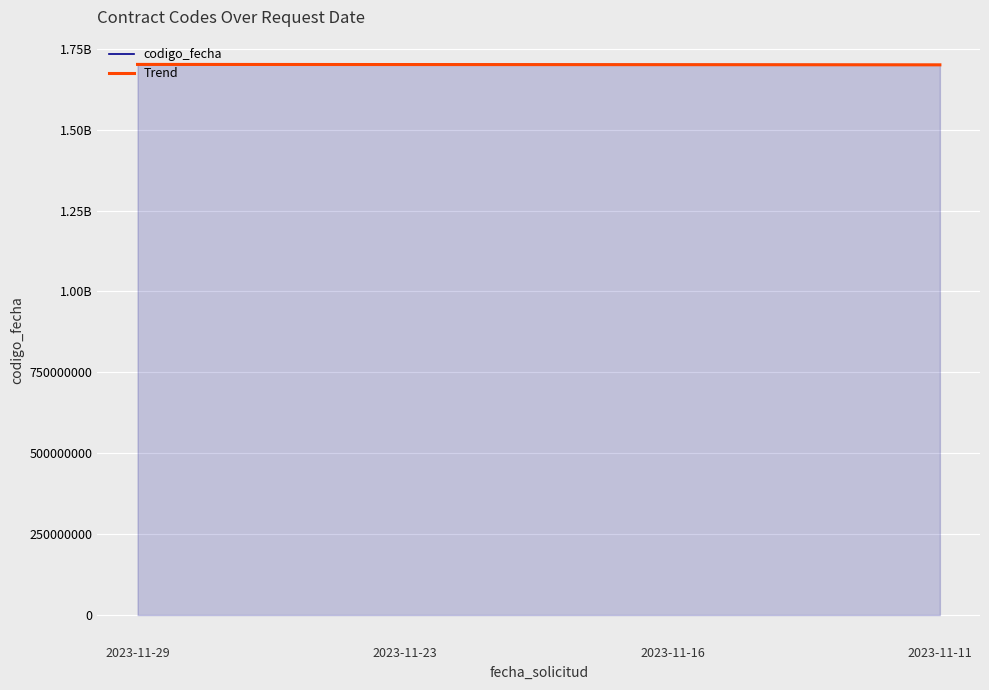

Is it true that the value at 2023-11-11 is 1700145900?

True